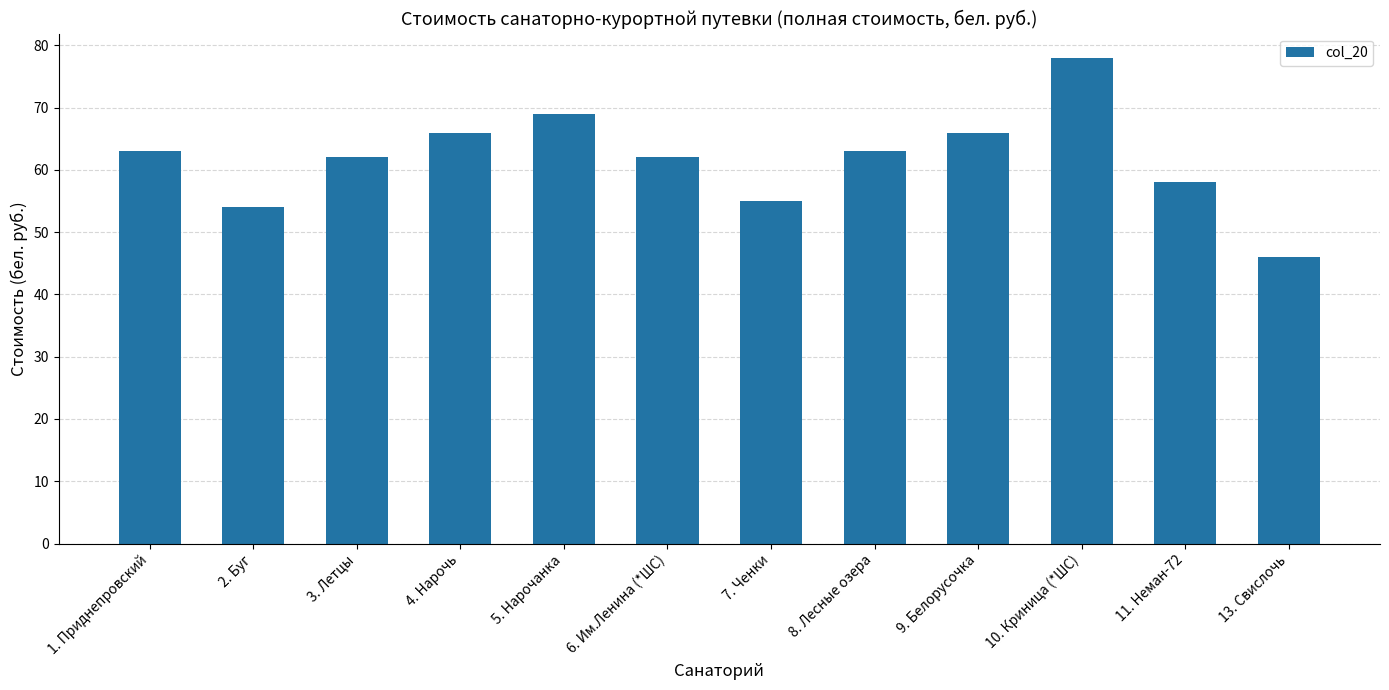

How many bars are there in total?

12